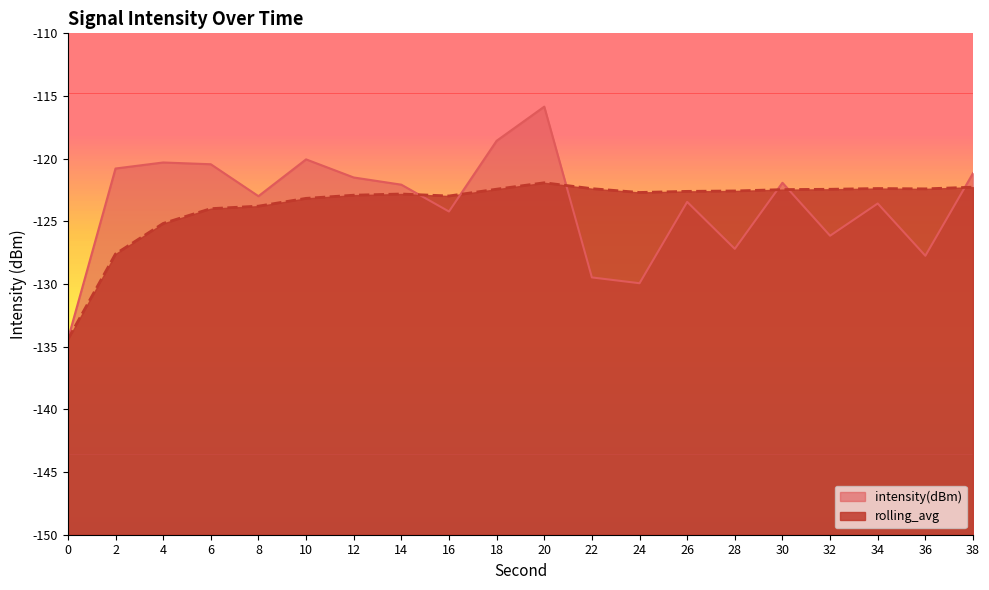

How many times do rolling_avg and intensity(dBm) cross each other?

6